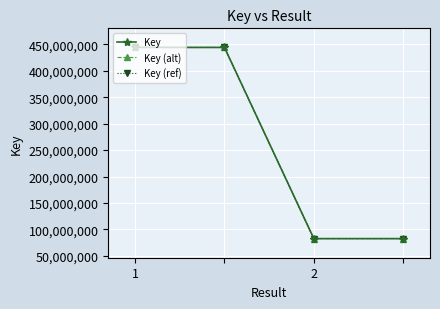

What is the value of the Key point at the 3rd from the left?

82648166.0